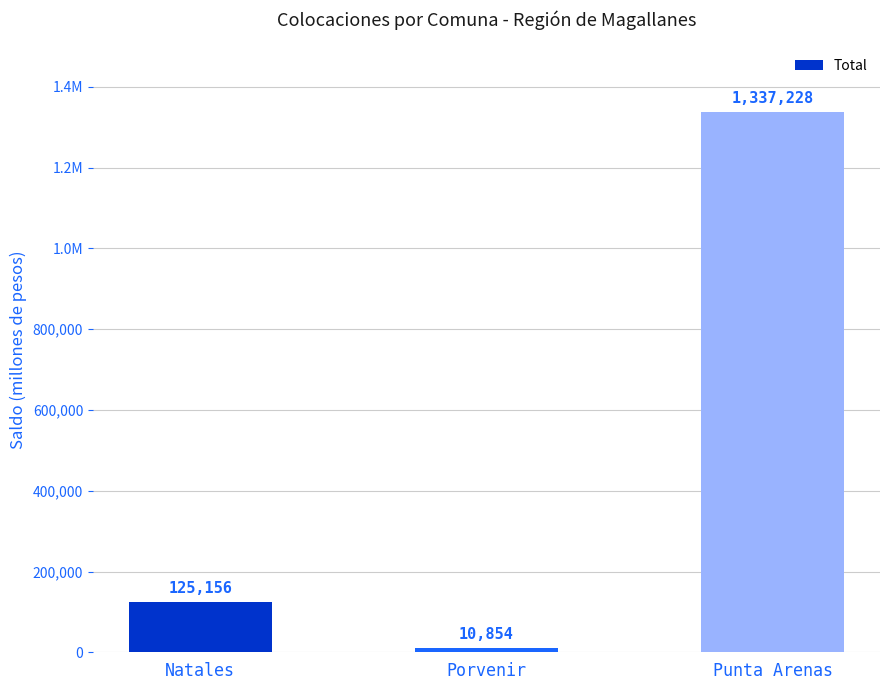

Does the chart contain any negative values?

No